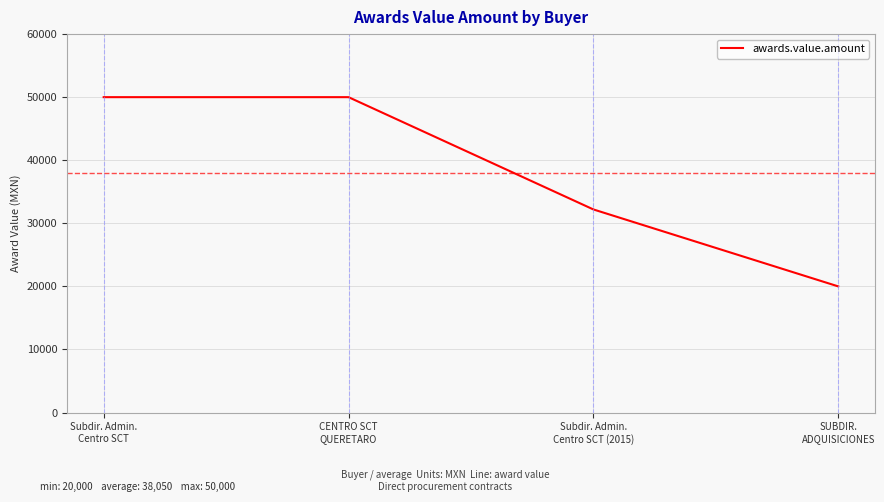

Reading left to right, list all the values displayed in this chart.

50000.0	50000.0	32200.0	20000.0